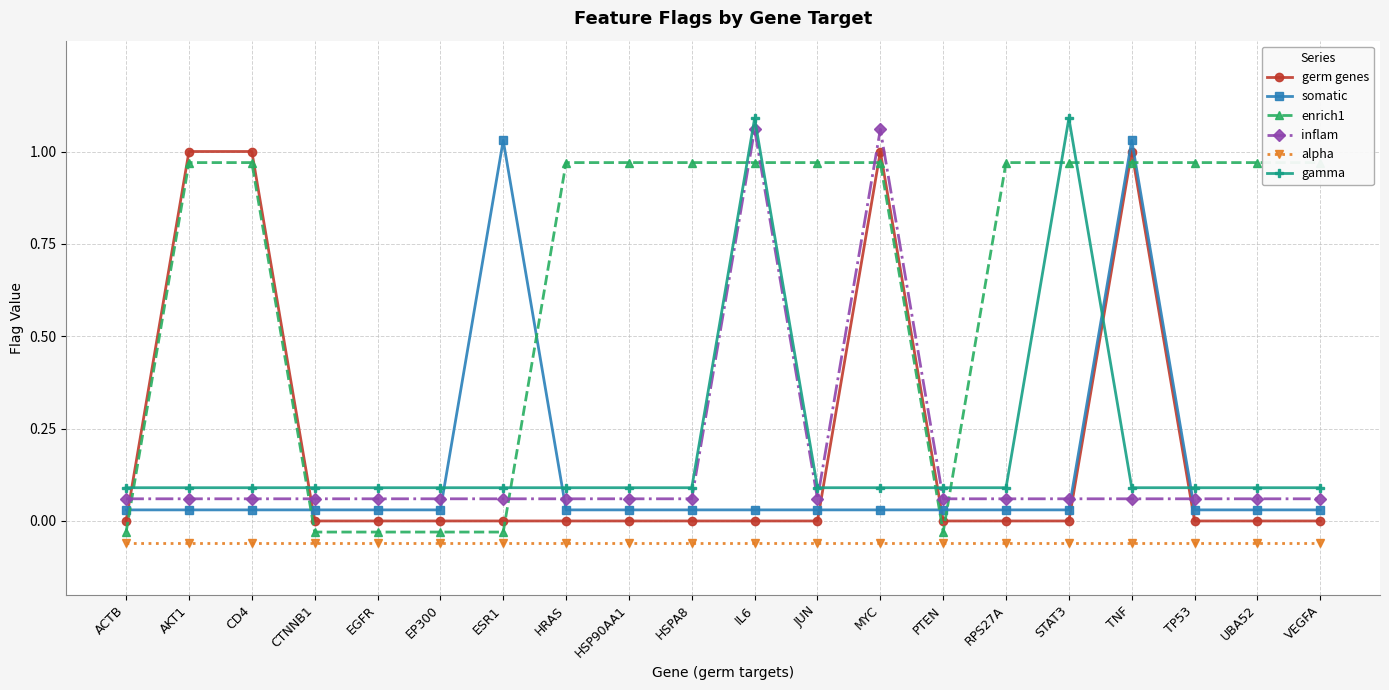

What is the difference between the highest and lowest values at RPS27A?

1.0